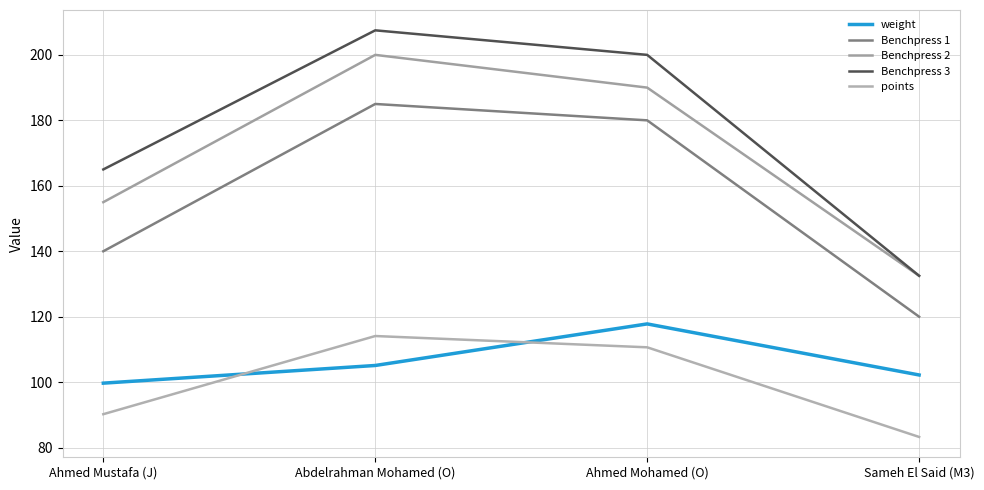

Between Ahmed Mustafa (J) and Sameh El Said (M3), which is larger?

Sameh El Said (M3)